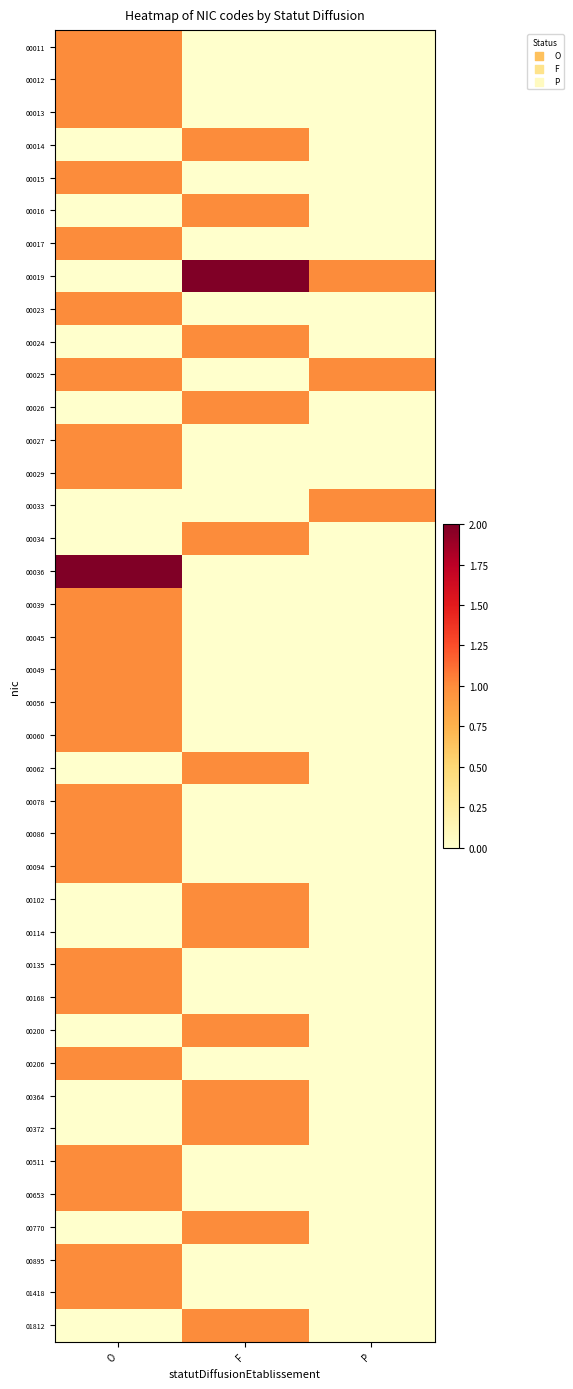

Reading right to left, what are all the values shown in this chart?

00011: P=0	F=0	O=1
00012: P=0	F=0	O=1
00013: P=0	F=0	O=1
00014: P=0	F=1	O=0
00015: P=0	F=0	O=1
00016: P=0	F=1	O=0
00017: P=0	F=0	O=1
00019: P=1	F=2	O=0
00023: P=0	F=0	O=1
00024: P=0	F=1	O=0
00025: P=1	F=0	O=1
00026: P=0	F=1	O=0
00027: P=0	F=0	O=1
00029: P=0	F=0	O=1
00033: P=1	F=0	O=0
00034: P=0	F=1	O=0
00036: P=0	F=0	O=2
00039: P=0	F=0	O=1
00045: P=0	F=0	O=1
00049: P=0	F=0	O=1
00056: P=0	F=0	O=1
00060: P=0	F=0	O=1
00062: P=0	F=1	O=0
00078: P=0	F=0	O=1
00086: P=0	F=0	O=1
00094: P=0	F=0	O=1
00102: P=0	F=1	O=0
00114: P=0	F=1	O=0
00135: P=0	F=0	O=1
00168: P=0	F=0	O=1
00200: P=0	F=1	O=0
00206: P=0	F=0	O=1
00364: P=0	F=1	O=0
00372: P=0	F=1	O=0
00511: P=0	F=0	O=1
00653: P=0	F=0	O=1
00770: P=0	F=1	O=0
00895: P=0	F=0	O=1
01418: P=0	F=0	O=1
01812: P=0	F=1	O=0